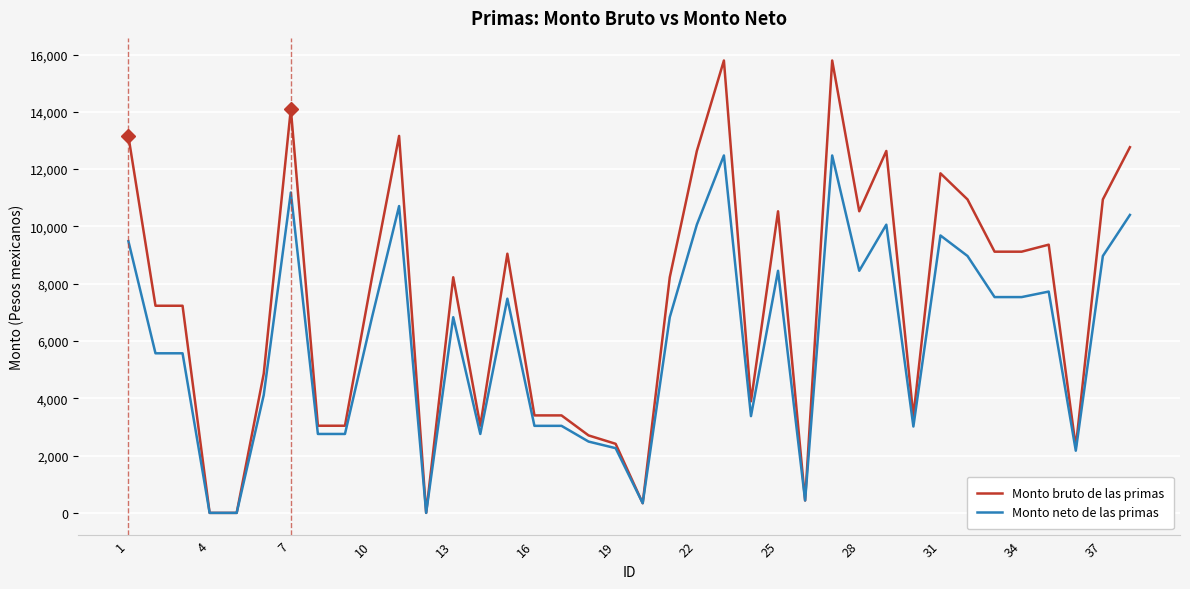

List the series in order of their peak value, lowest first.

Monto neto de las primas, Monto bruto de las primas